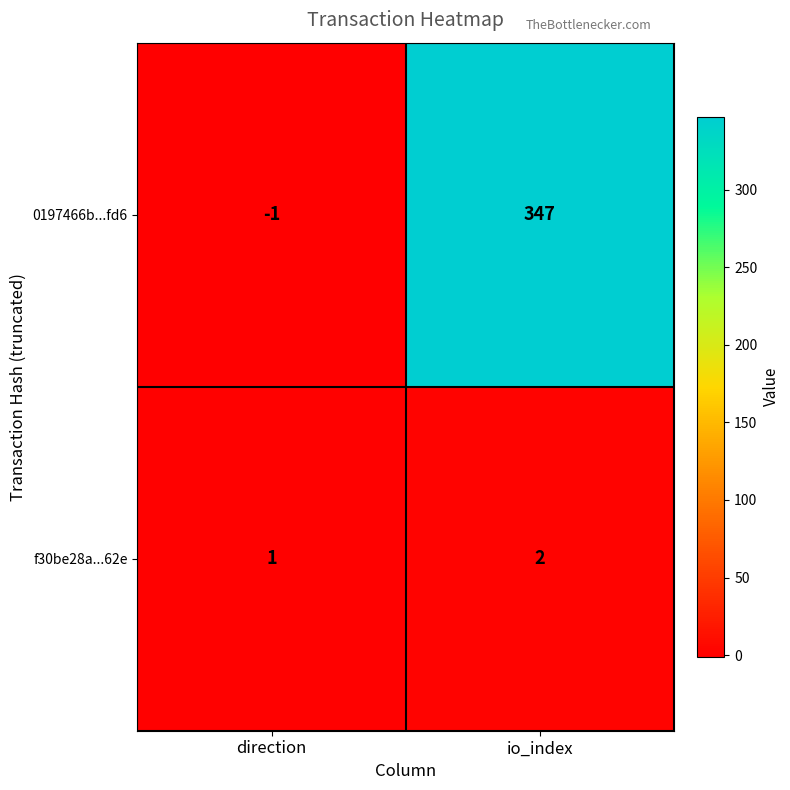

Which series has the largest range (max minus min)?

0197466b...fd6